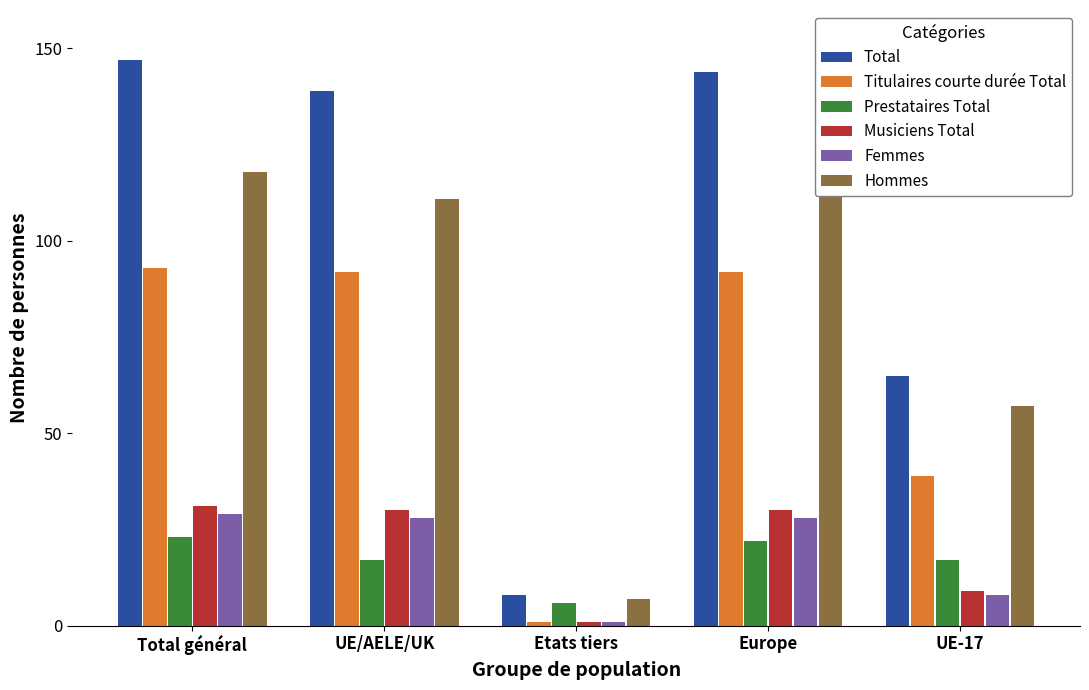

What is the difference between the second highest and second lowest values in the Hommes series?

59